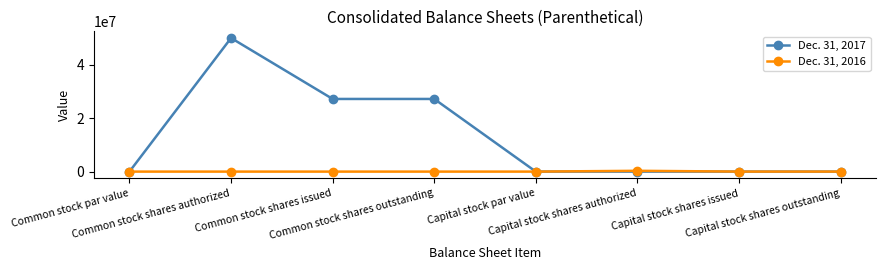

How many values in the Dec. 31, 2017 series exceed 0?

4